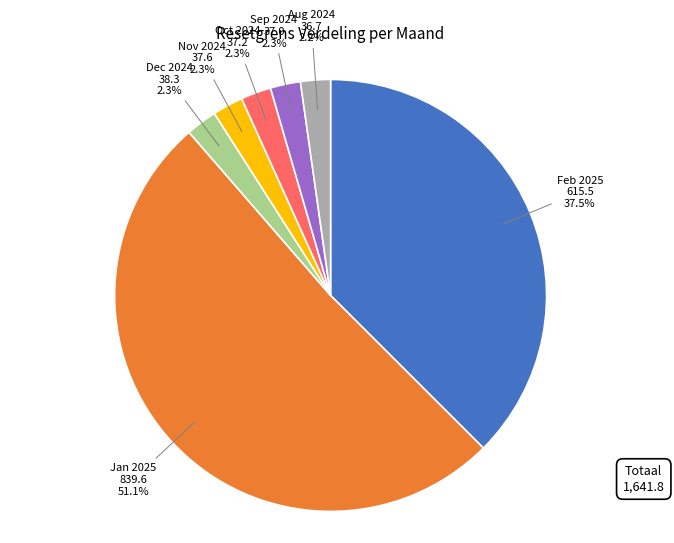

Which has a higher value, Nov 2024 or Jan 2025?

Jan 2025